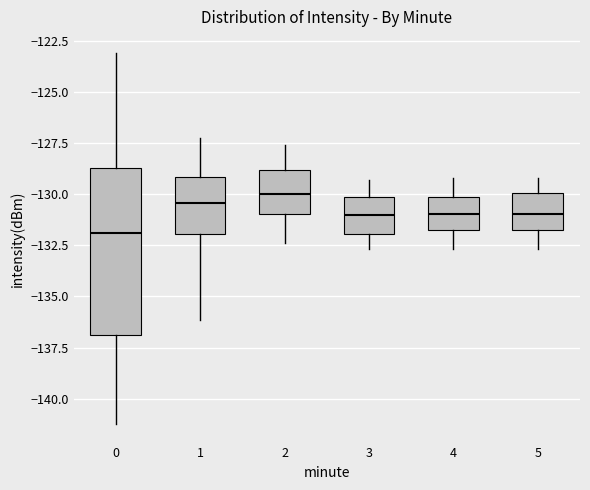

Comparing the boxes themselves (not the whiskers), which one is the tallest?

0